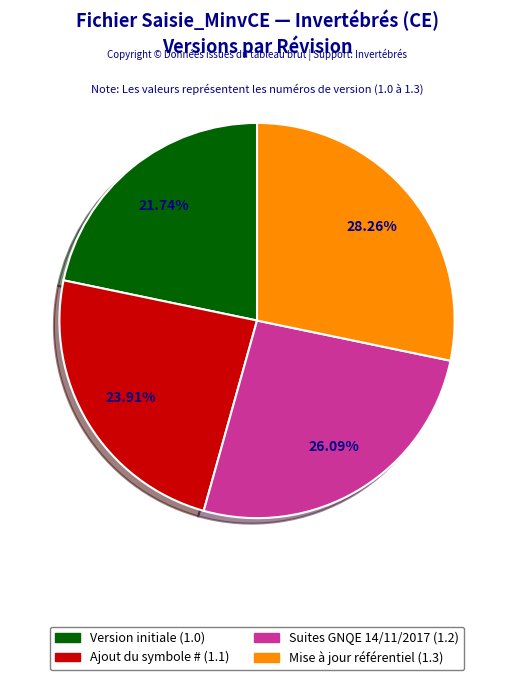

Which slice is the largest?

Mise à jour référentiel (1.3)